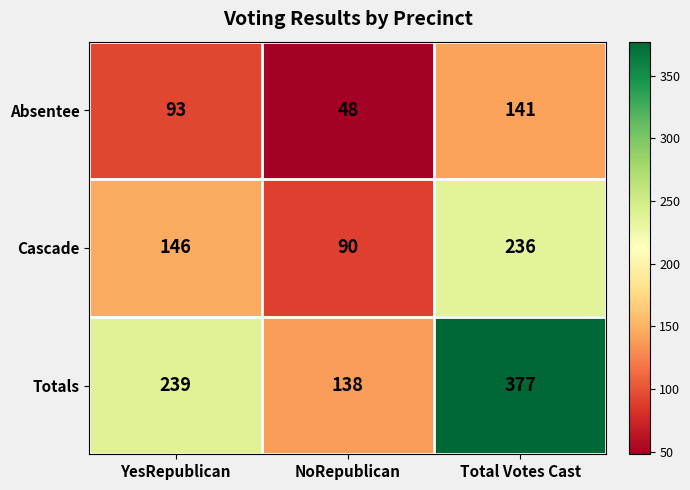

What is the difference between the highest and lowest values at Total Votes Cast?

236